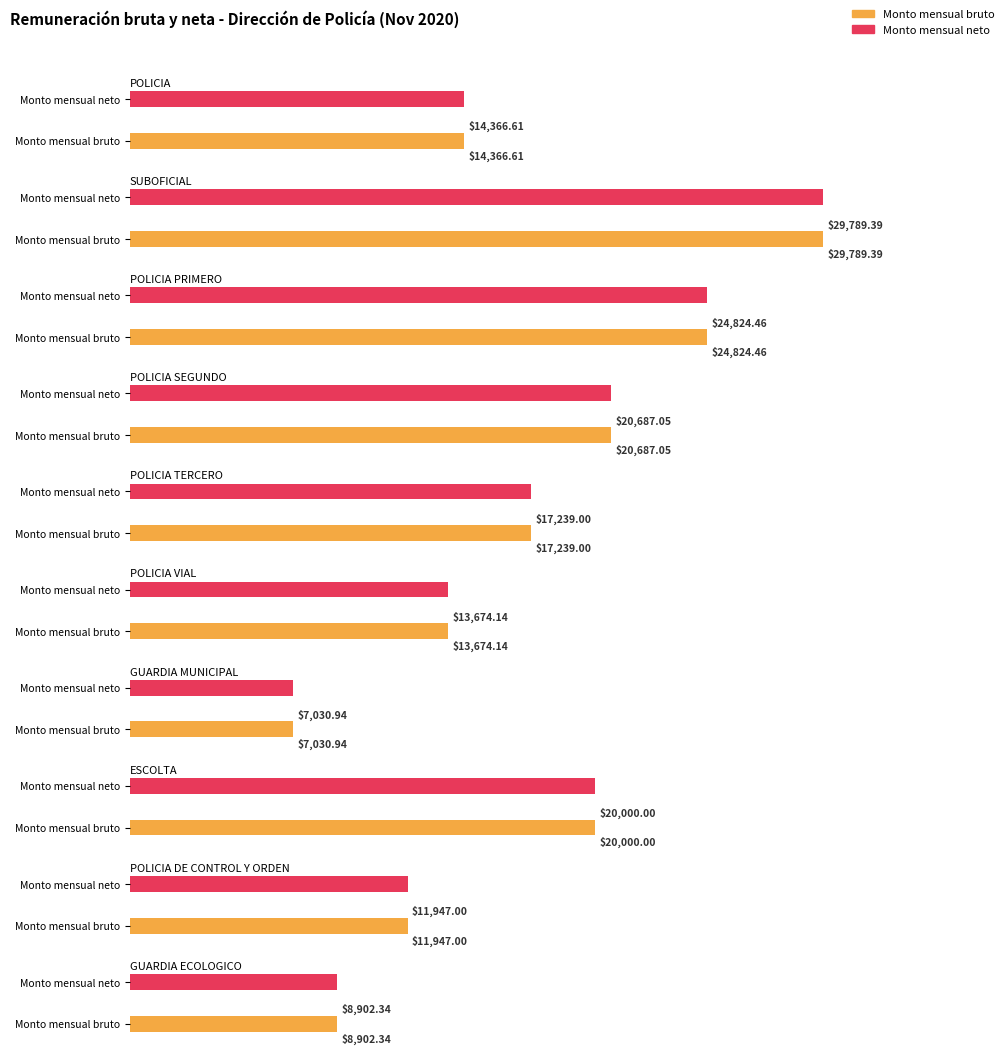

True or false: Monto mensual bruto has a value of 11947.0 at POLICIA DE CONTROL Y ORDEN.

True